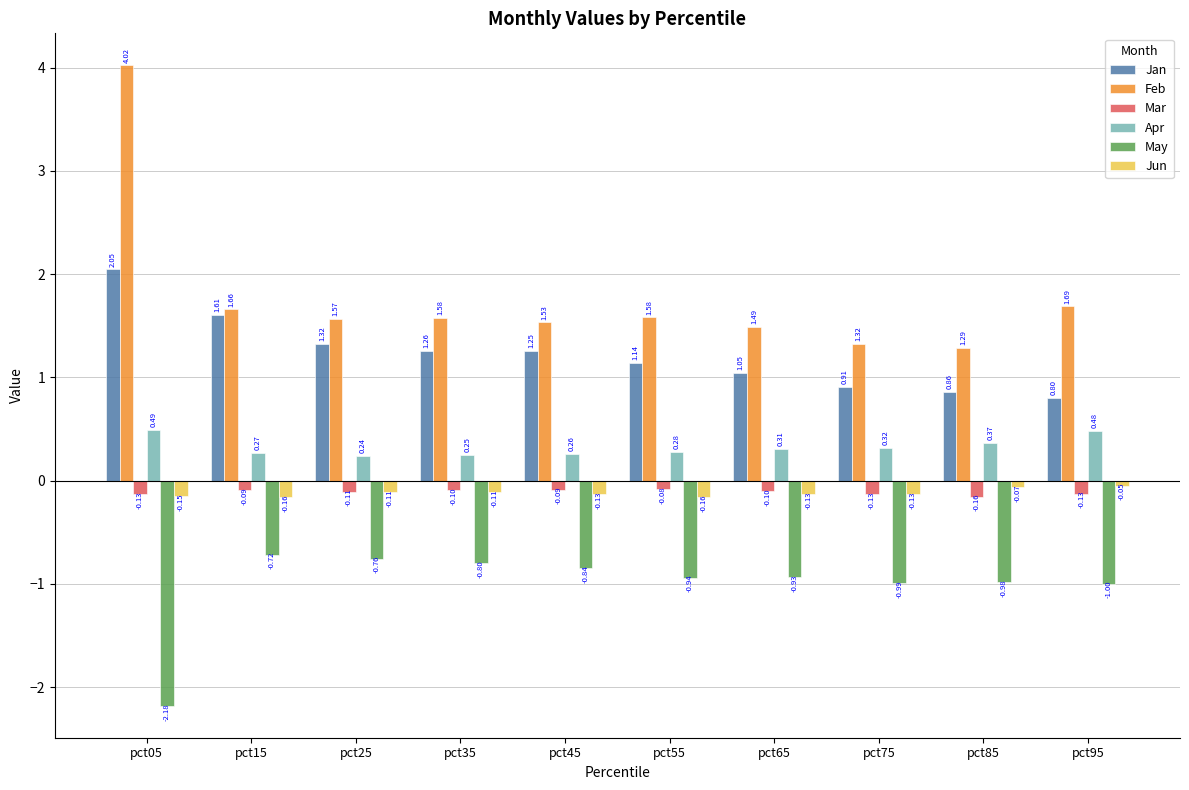

The May series shows -1.3 at pct05. True or false?

False